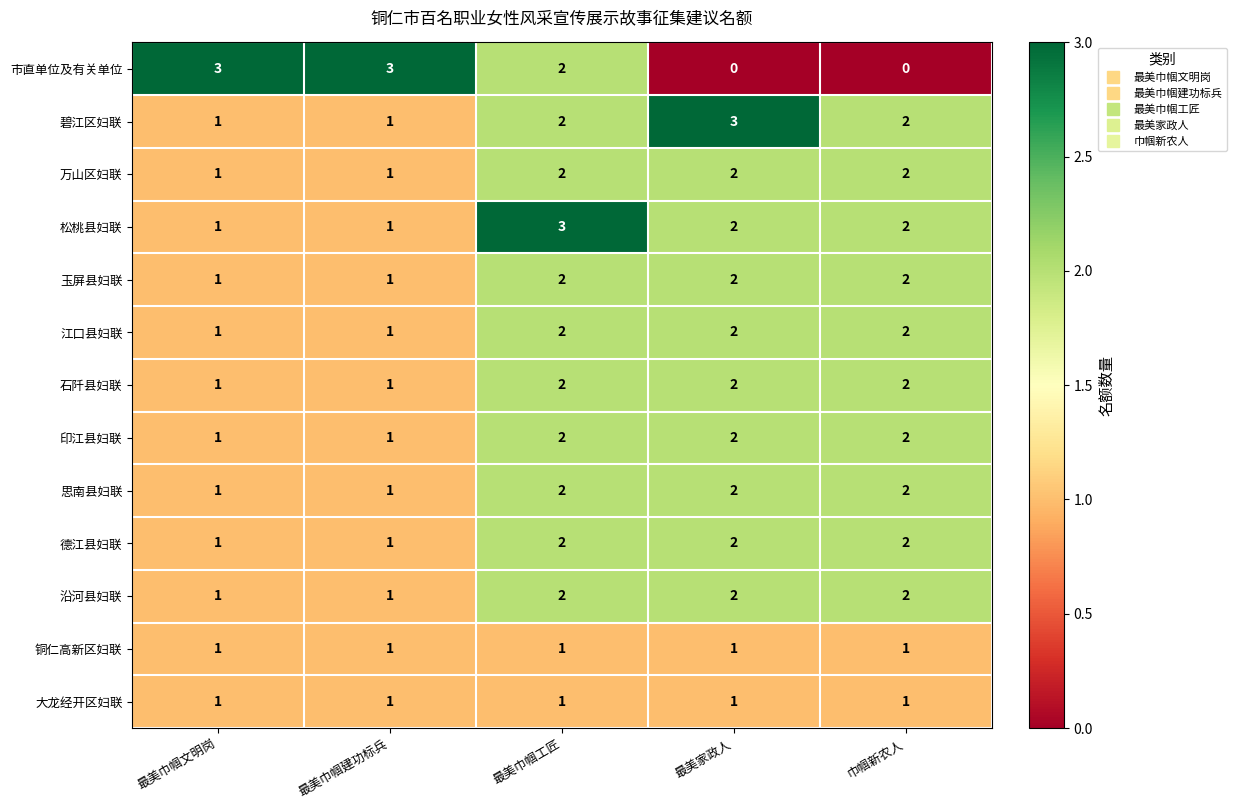

At which category is the sum across all series the highest?

最美巾帼工匠